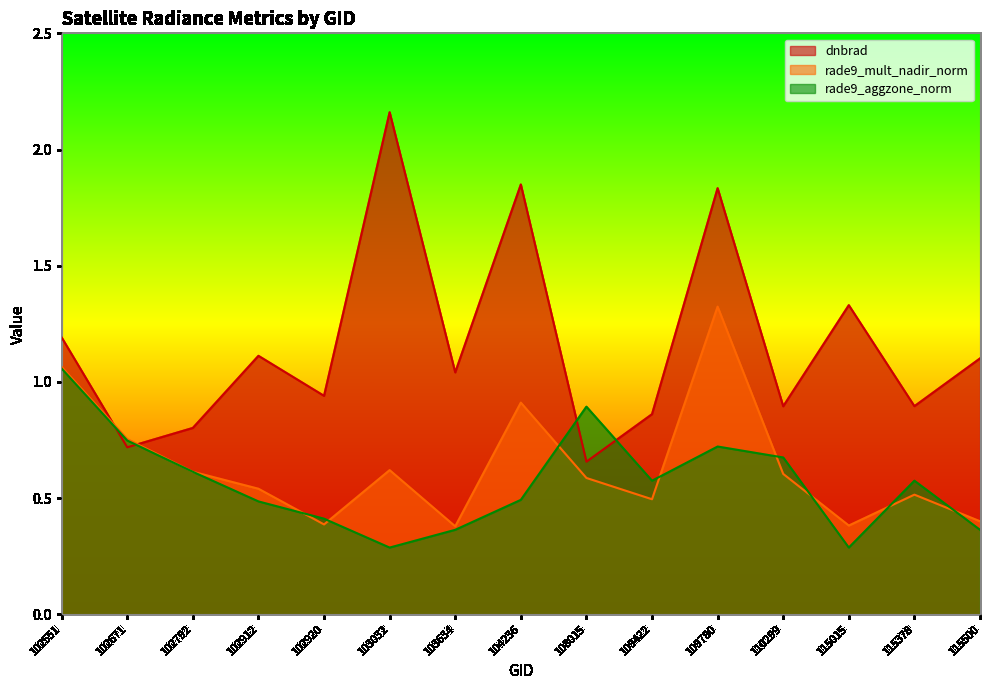

The dnbrad series shows 0.8 at 102792. True or false?

True